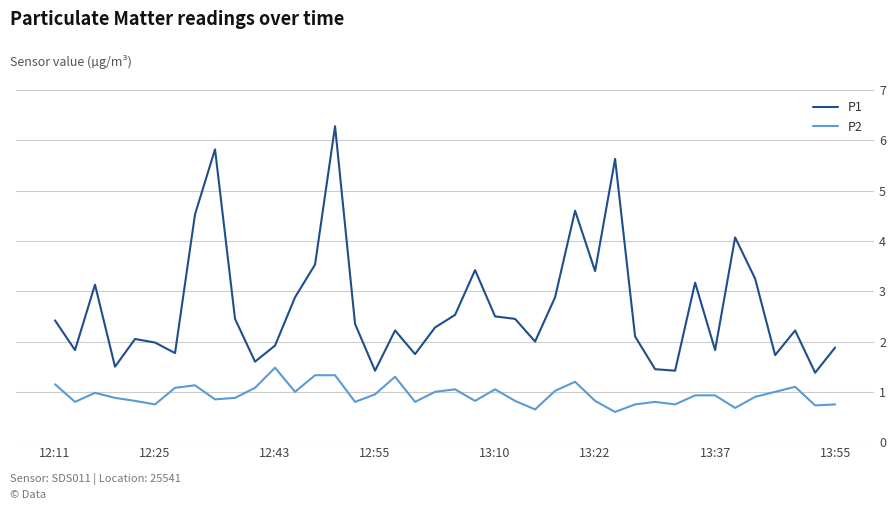

Rank the series by their average value, from highest to lowest.

P1, P2